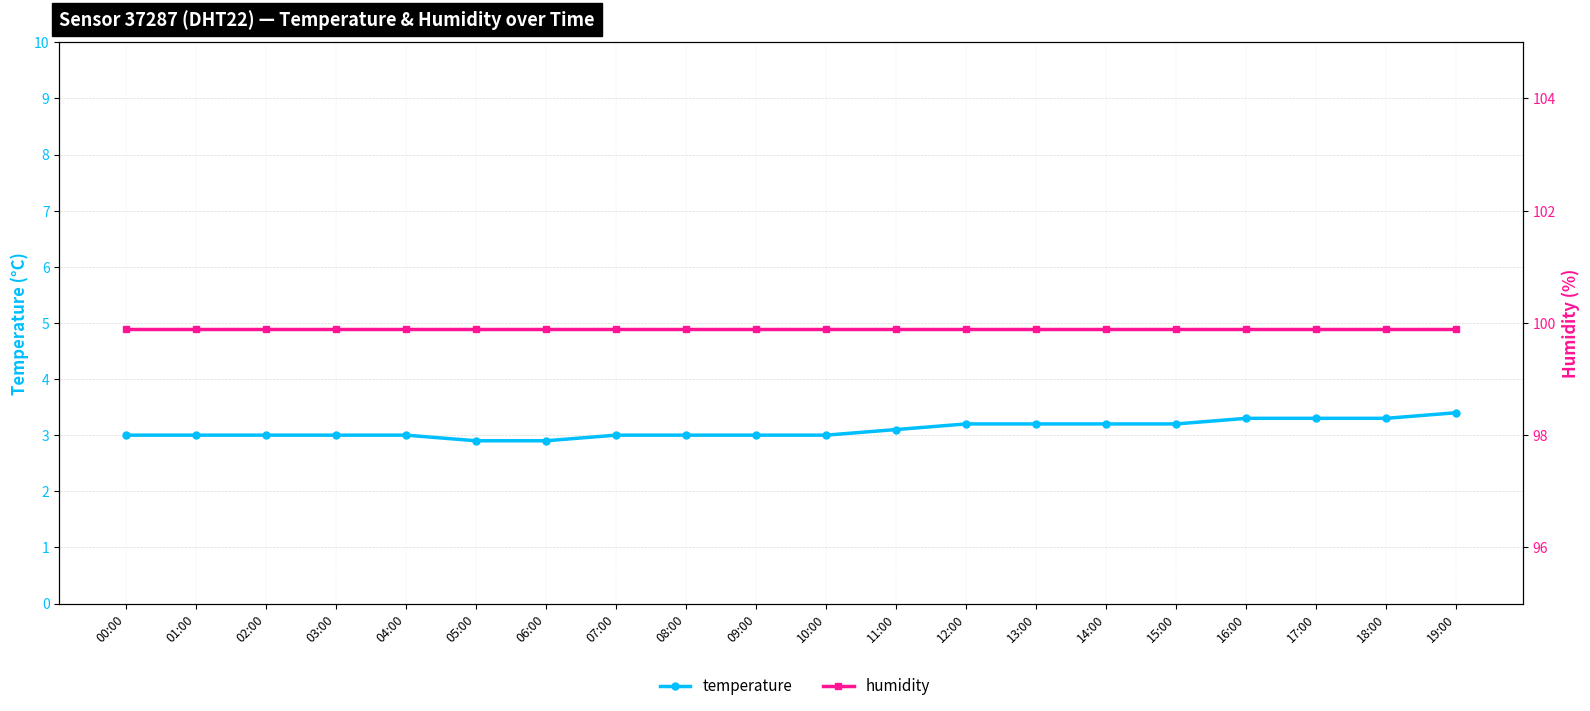

Is it true that temperature equals 5.0 at 14:00?

False